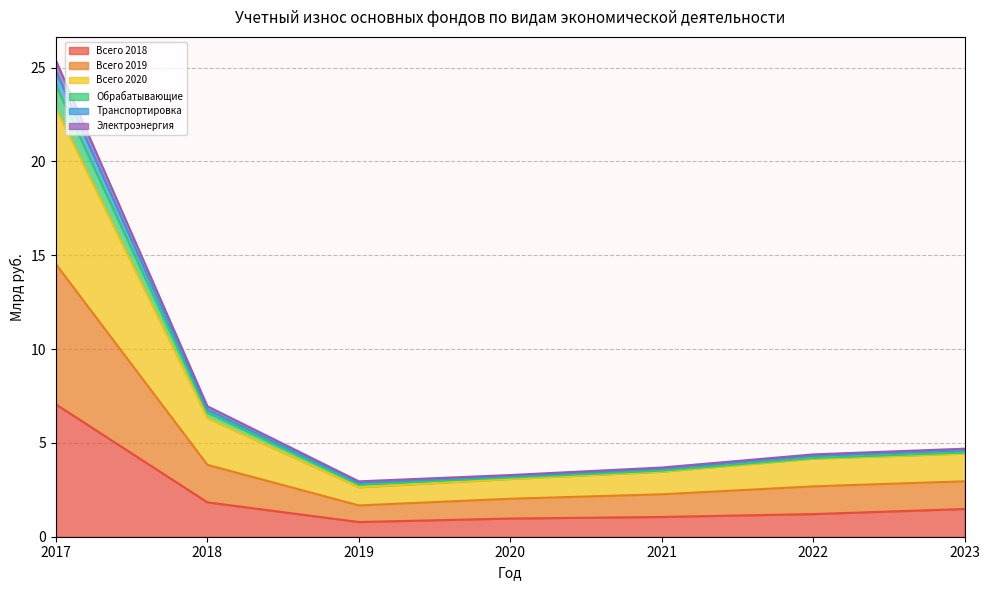

Does the chart have visible grid lines?

Yes